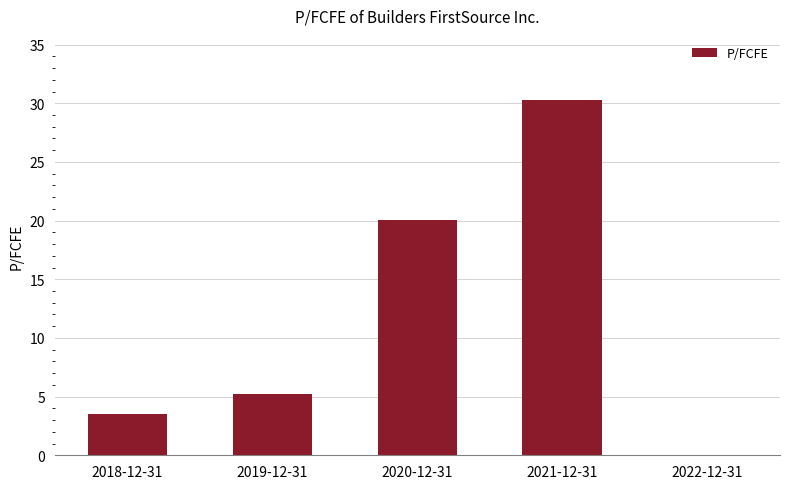

True or false: the data shows 11.8 at 2020-12-31.

False